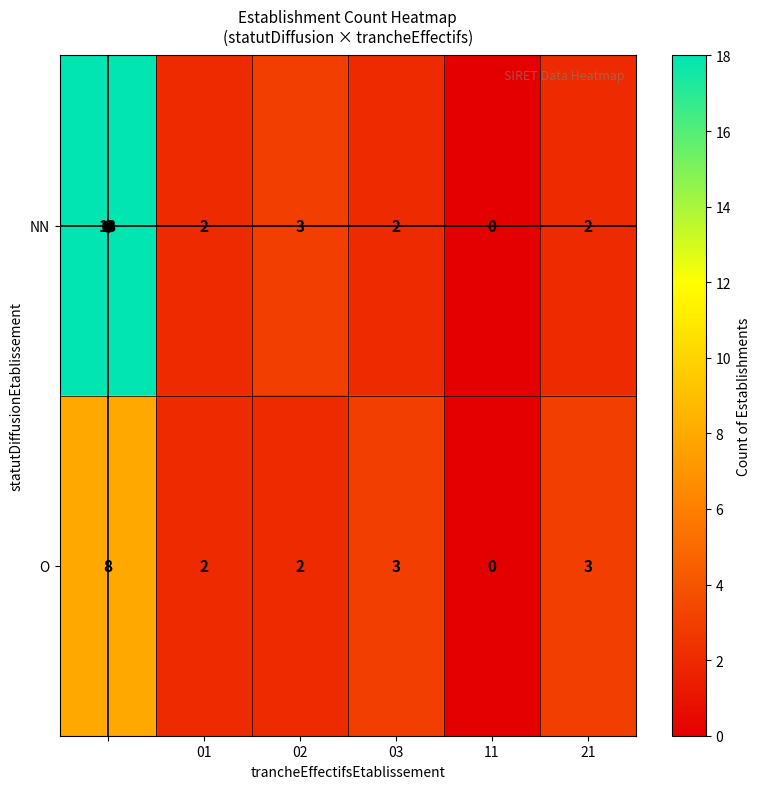

What is the greatest value displayed?

18